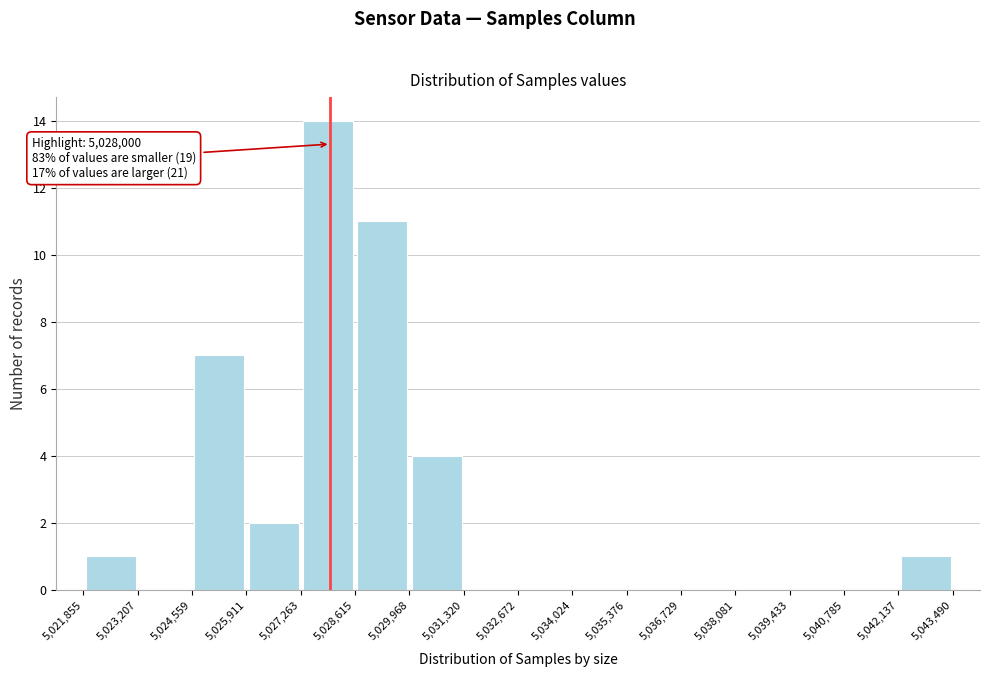

Over which range of the x-axis is the bar tallest?

5,027,263 to 5,028,615